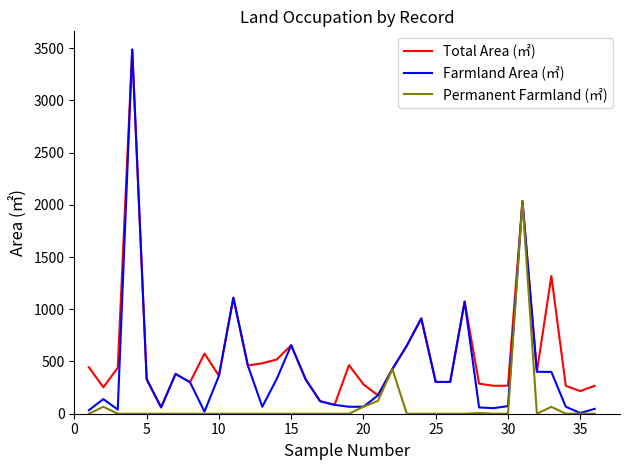

Which series has the widest spread of values?

Farmland Area (㎡)